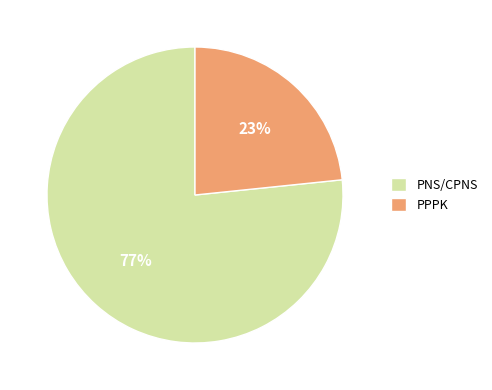

What percentage is the PNS/CPNS slice, to the nearest percent?

77%